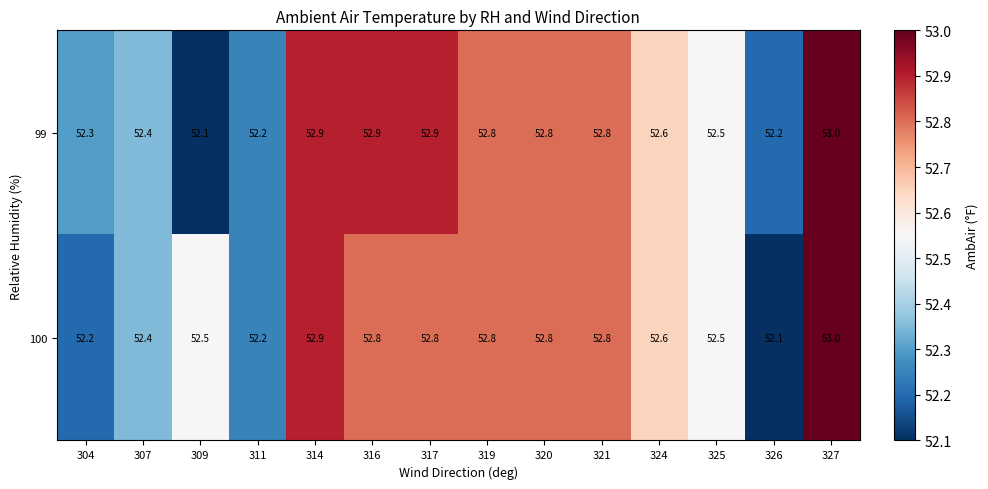

Reading left to right, extract all data points from this chart.

99: 52.3	52.4	52.1	52.2	52.9	52.9	52.9	52.8	52.8	52.8	52.6	52.5	52.2	53.0
100: 52.2	52.4	52.5	52.2	52.9	52.8	52.8	52.8	52.8	52.8	52.6	52.5	52.1	53.0